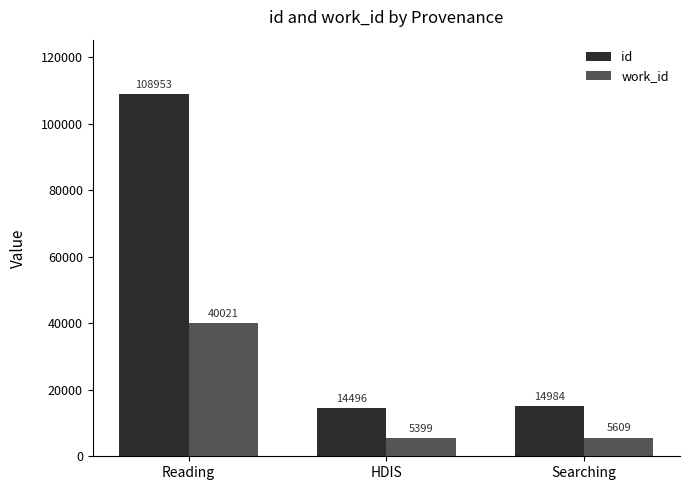

How many series are shown in this chart?

2